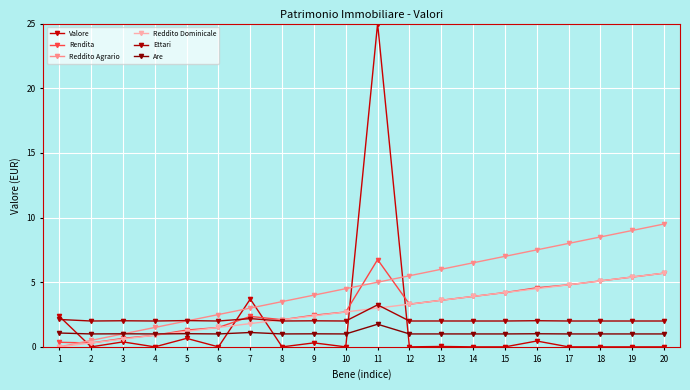

Which series has the widest spread of values?

Valore